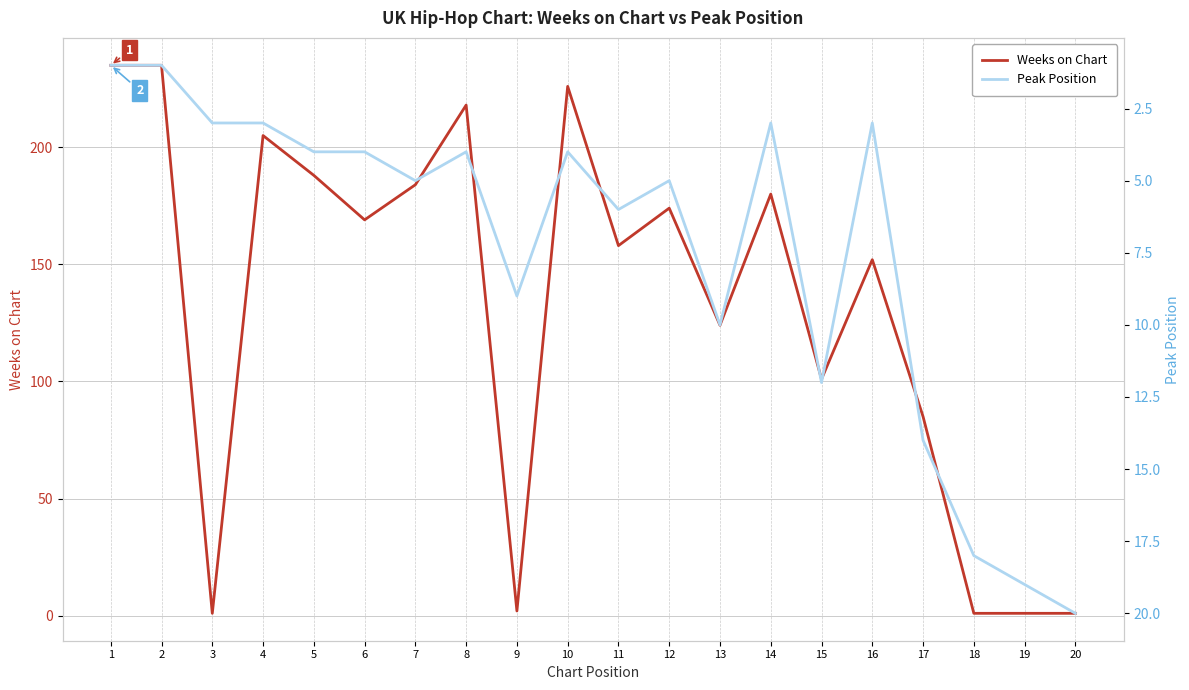

True or false: Weeks on Chart has a value of 205 at 4.

True